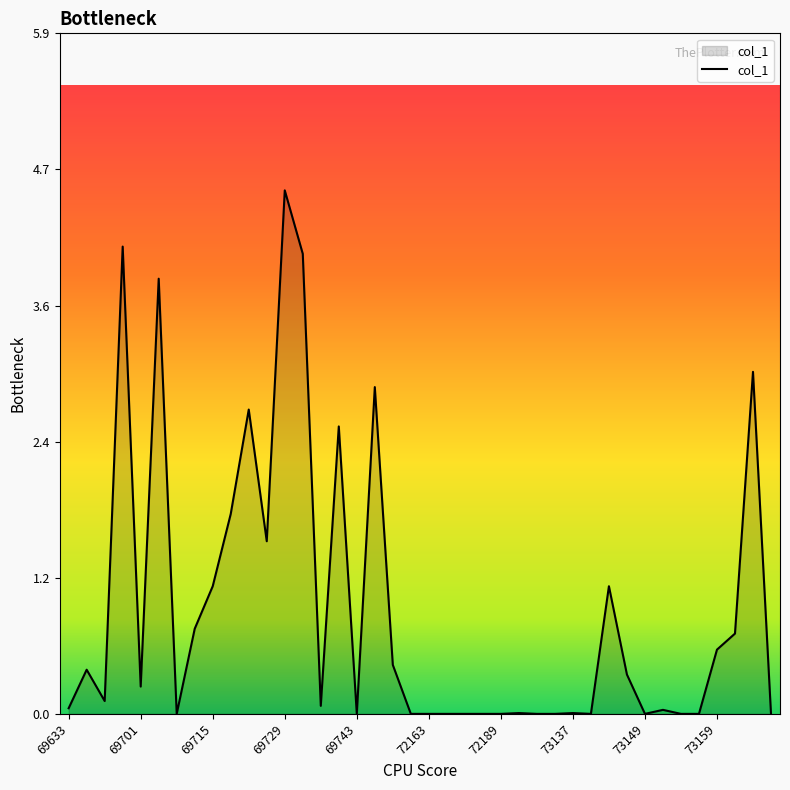

What is the difference between the second highest and minimum values?

4.1